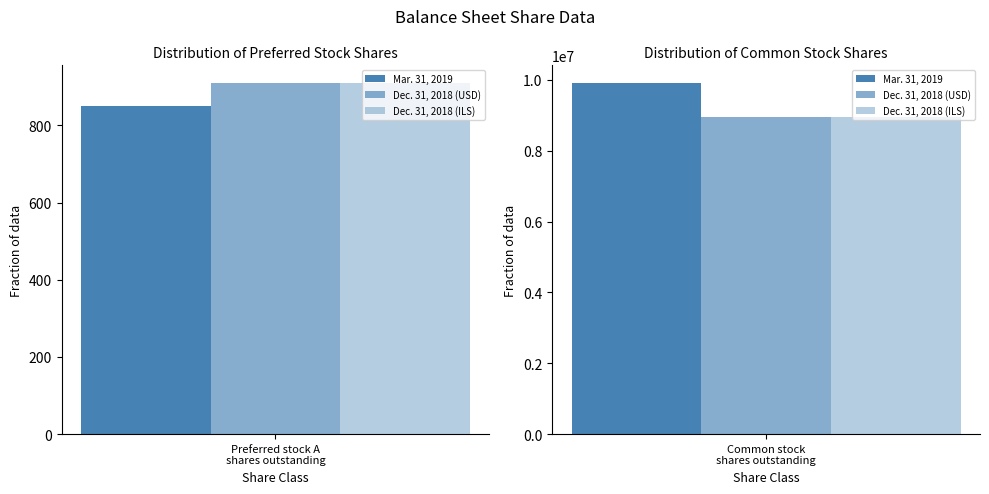

At which label is Dec. 31, 2018 (USD) closest to 4479230?

Preferred stock A, shares outstanding